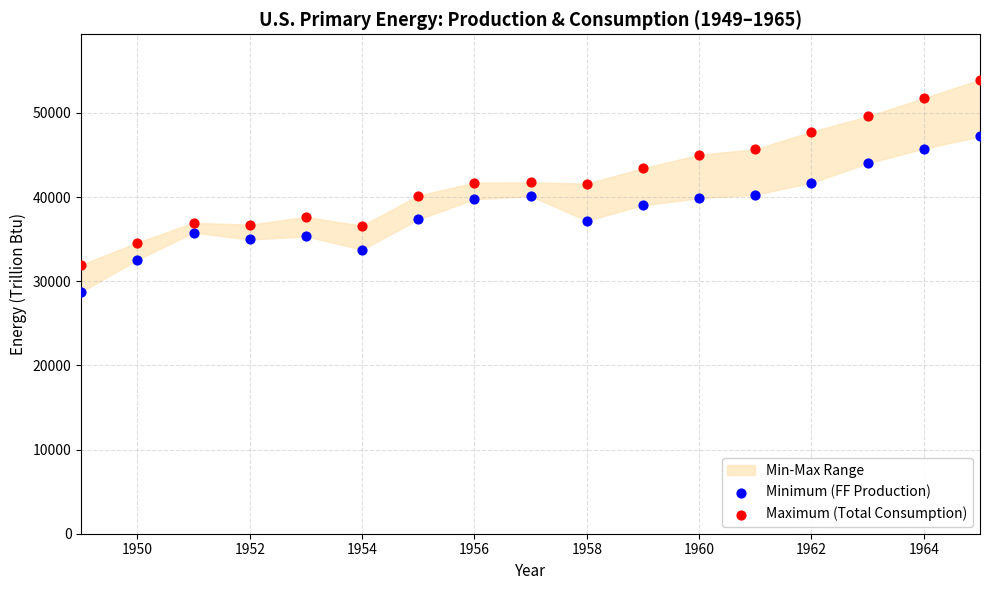

What is the X range (max minus min) for the scatter plot?

16.0